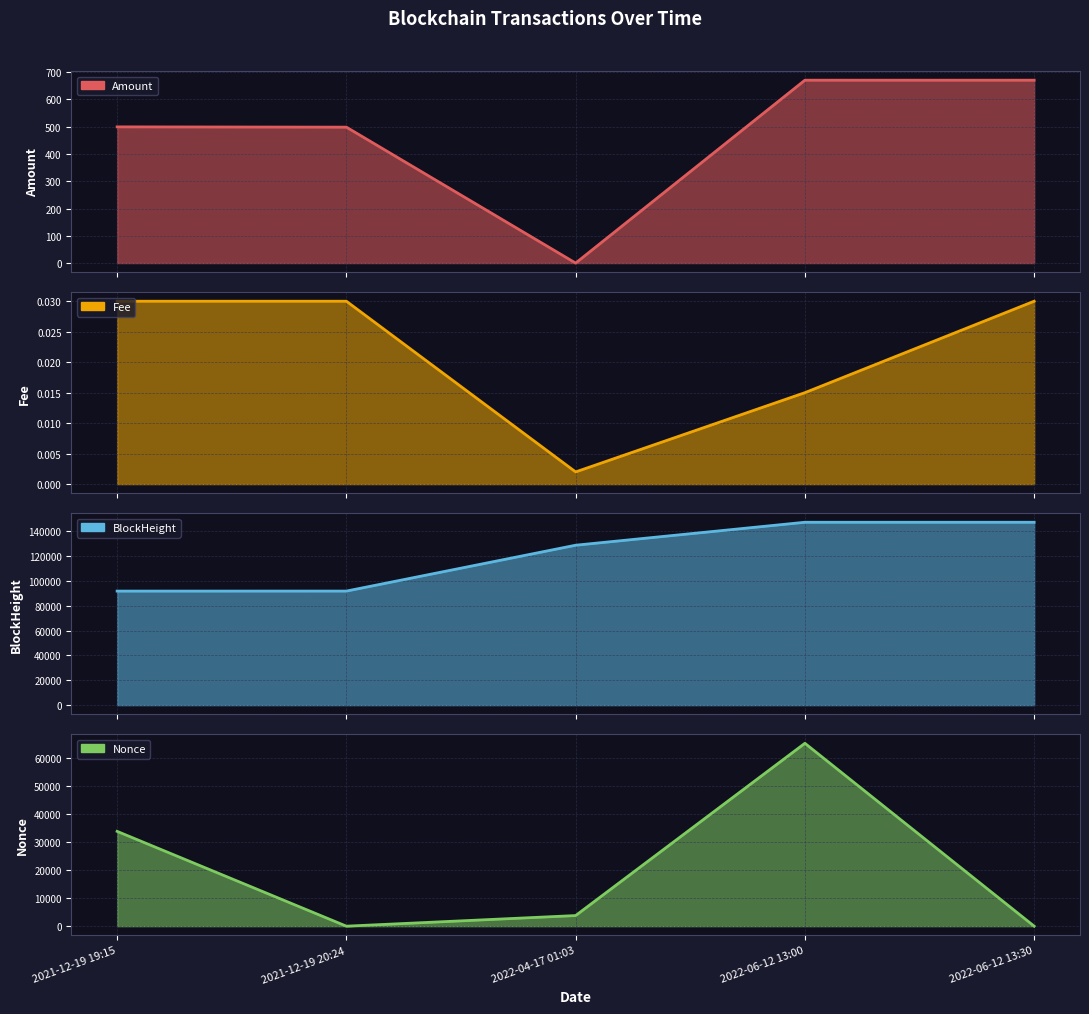

What is the total value across all series at 2021-12-19 19:15?

126066.5